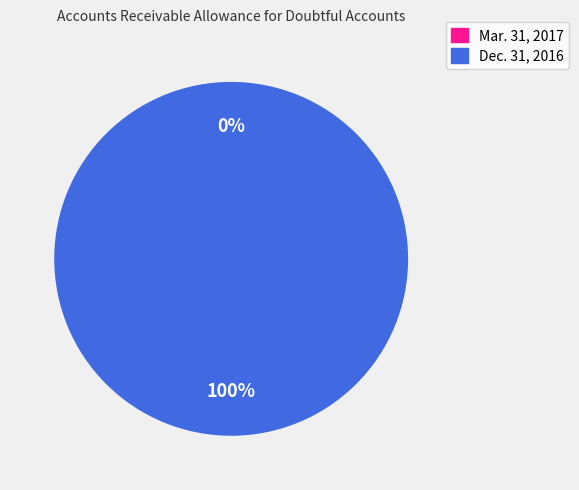

What is the smallest slice in the pie chart?

Mar. 31, 2017